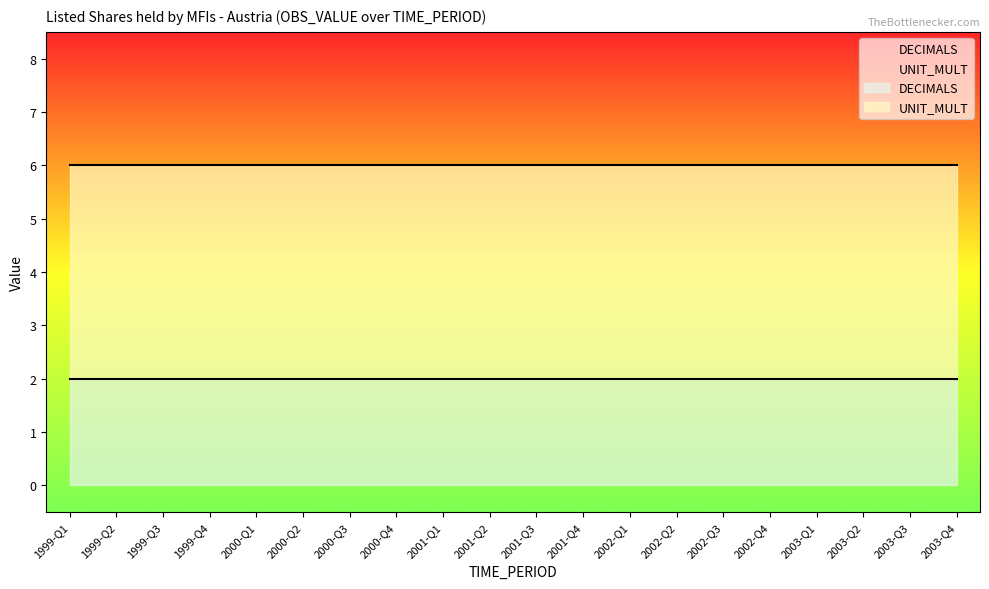

True or false: UNIT_MULT has more than 1 points higher than both neighbors.

False